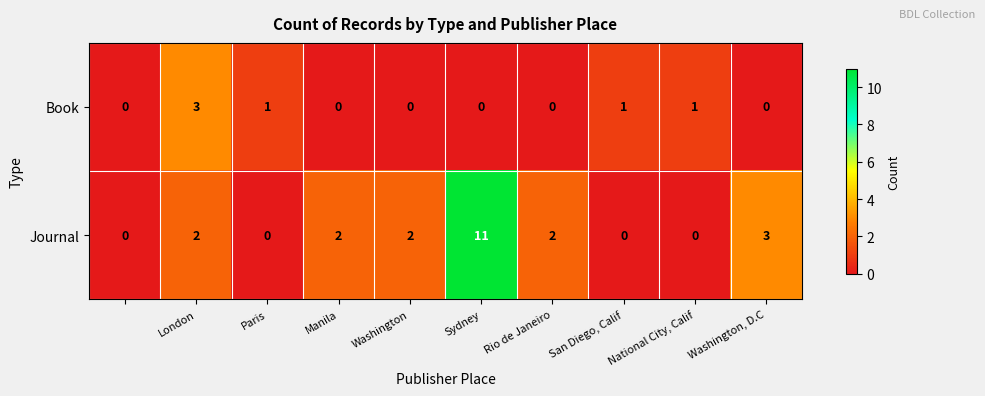

Which series has the largest total across all categories?

Journal